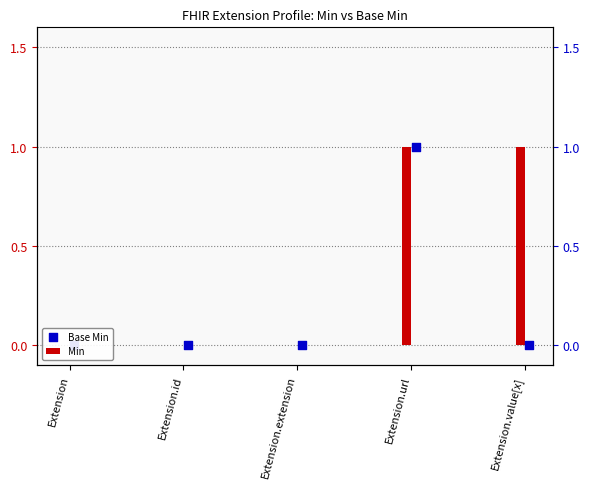

Which series reaches the minimum Y coordinate?

Min